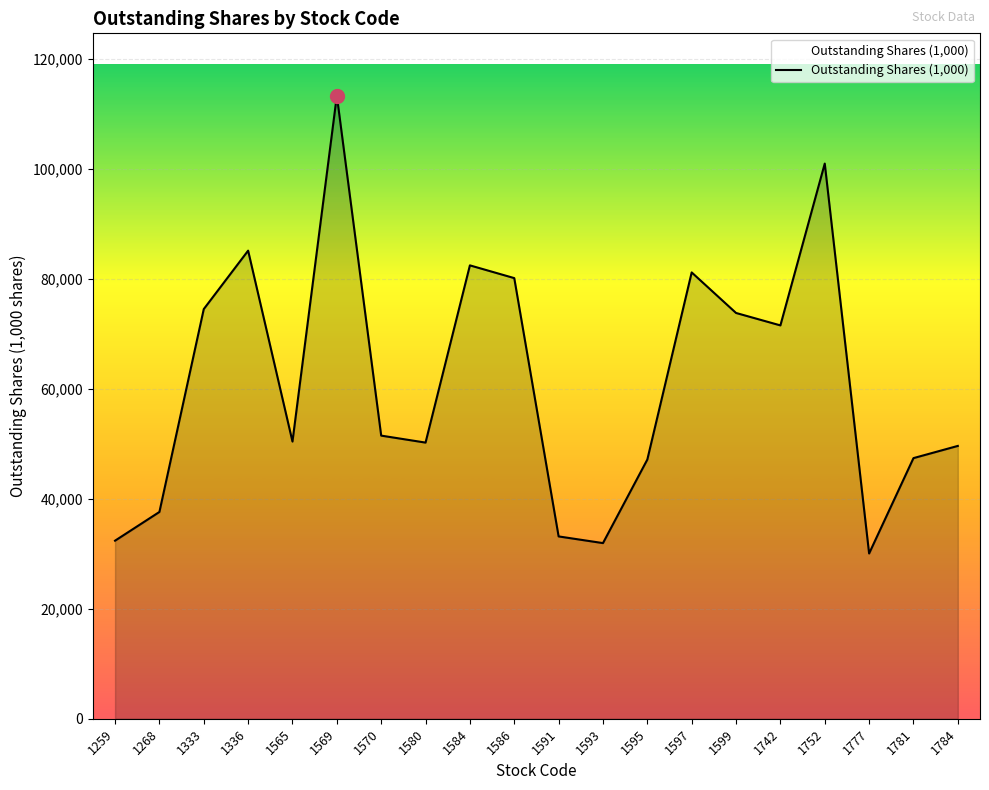

Which has a higher value, 1777 or 1570?

1570